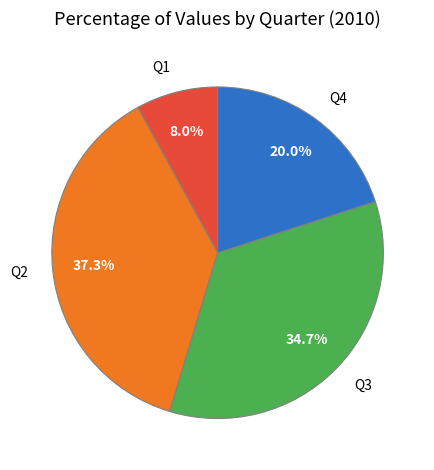

What is the smallest slice in the pie chart?

Q1